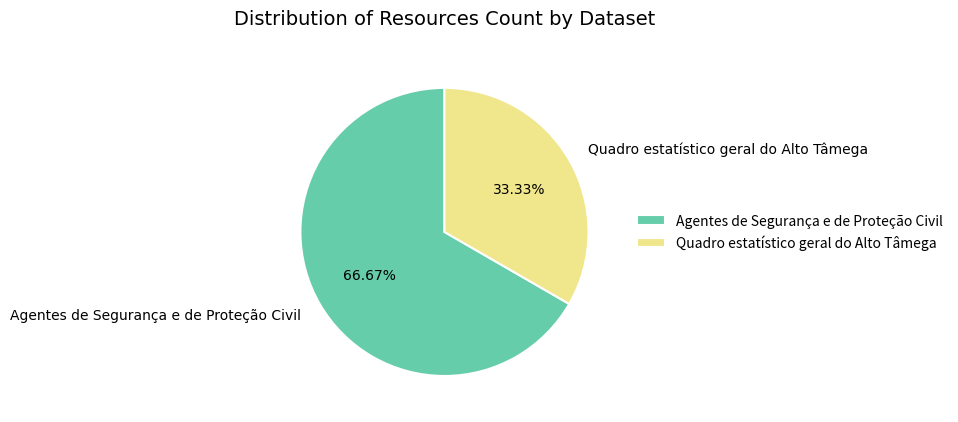

What percentage is the Quadro estatístico geral do Alto Tâmega slice, to the nearest percent?

33%